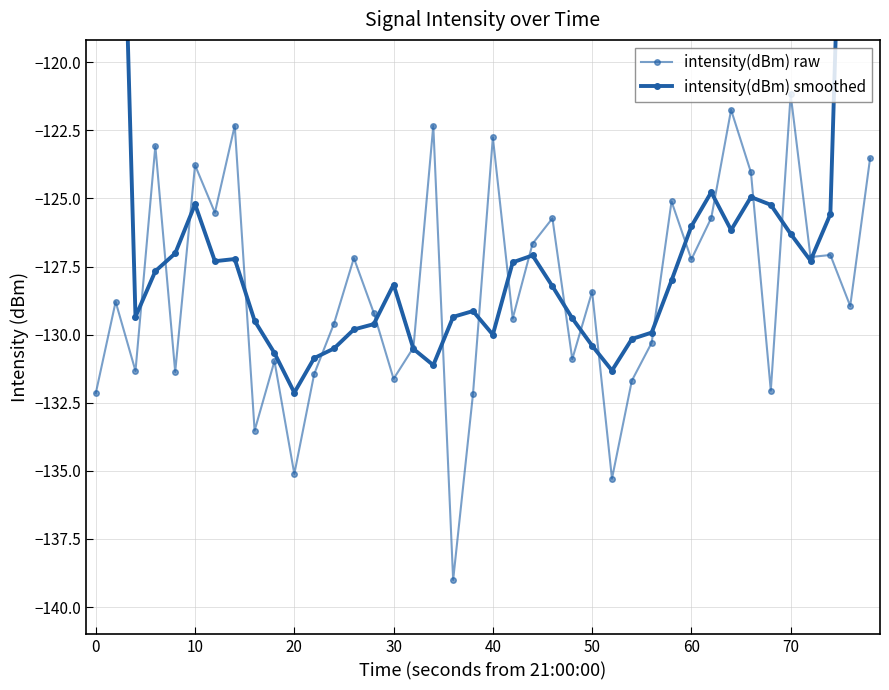

Rank the series by their average value, from lowest to highest.

intensity(dBm) raw, intensity(dBm) smoothed